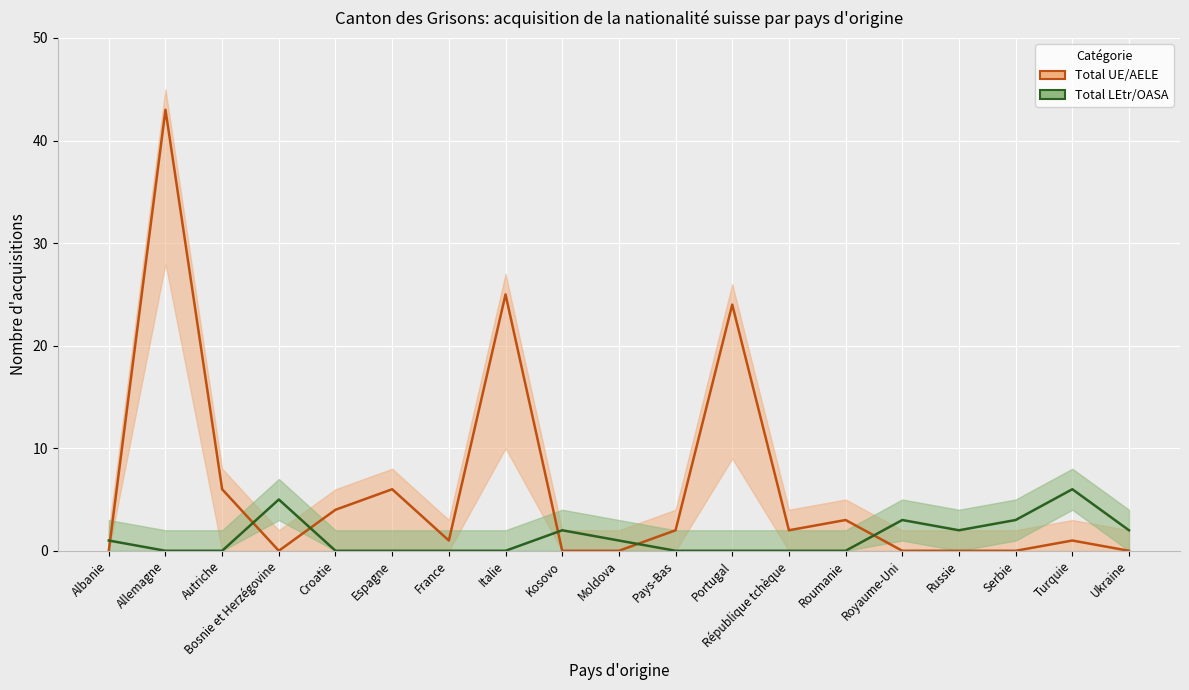

Which has a higher value, Pays-Bas or Autriche?

Autriche